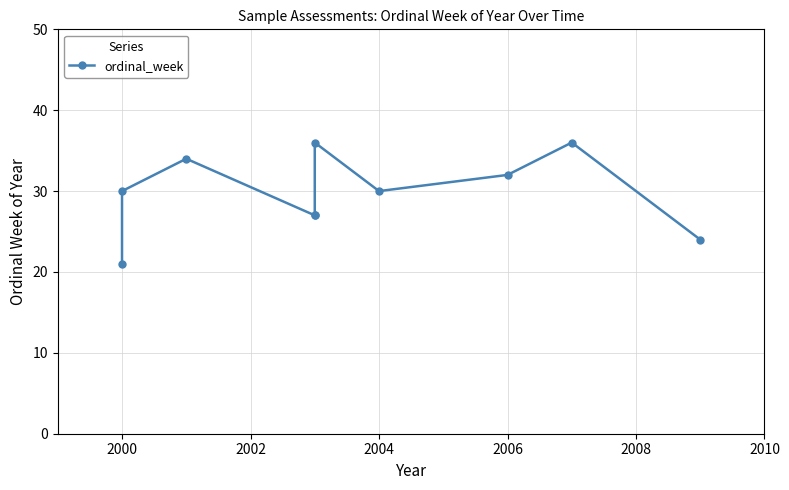

What is the difference between the second highest and minimum values?

15